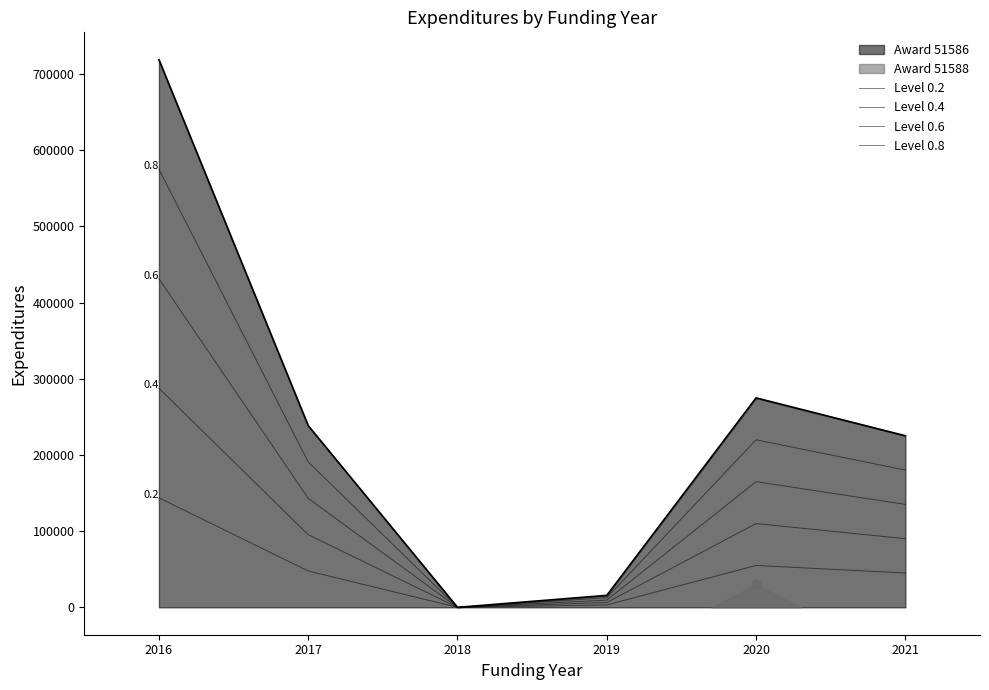

How many data points does each series have?

6